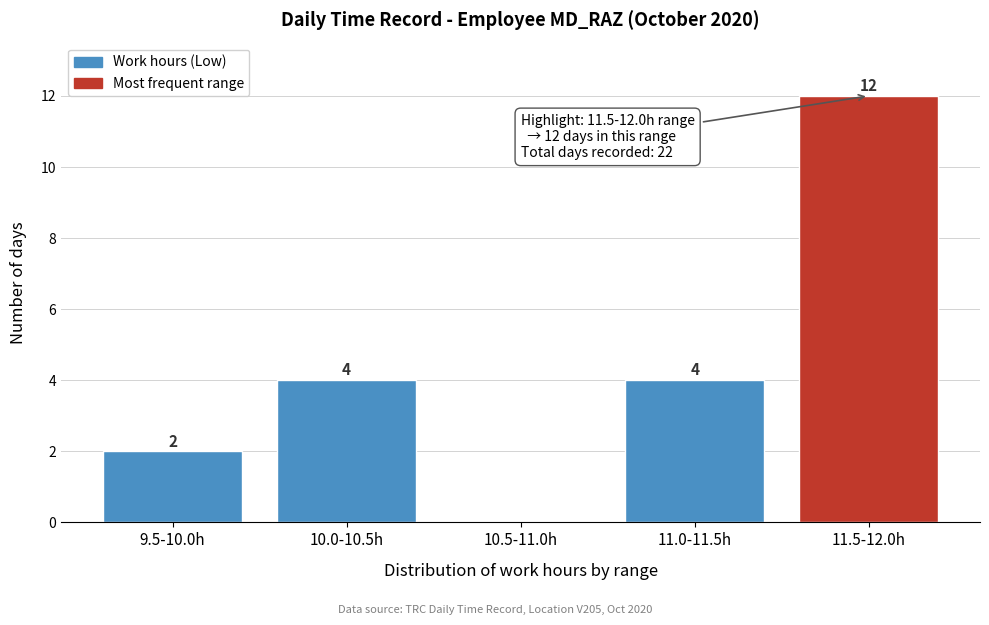

Reading left to right, transcribe all the data shown in this chart.

9.5-10.0h=2	10.0-10.5h=4	10.5-11.0h=0	11.0-11.5h=4	11.5-12.0h=12